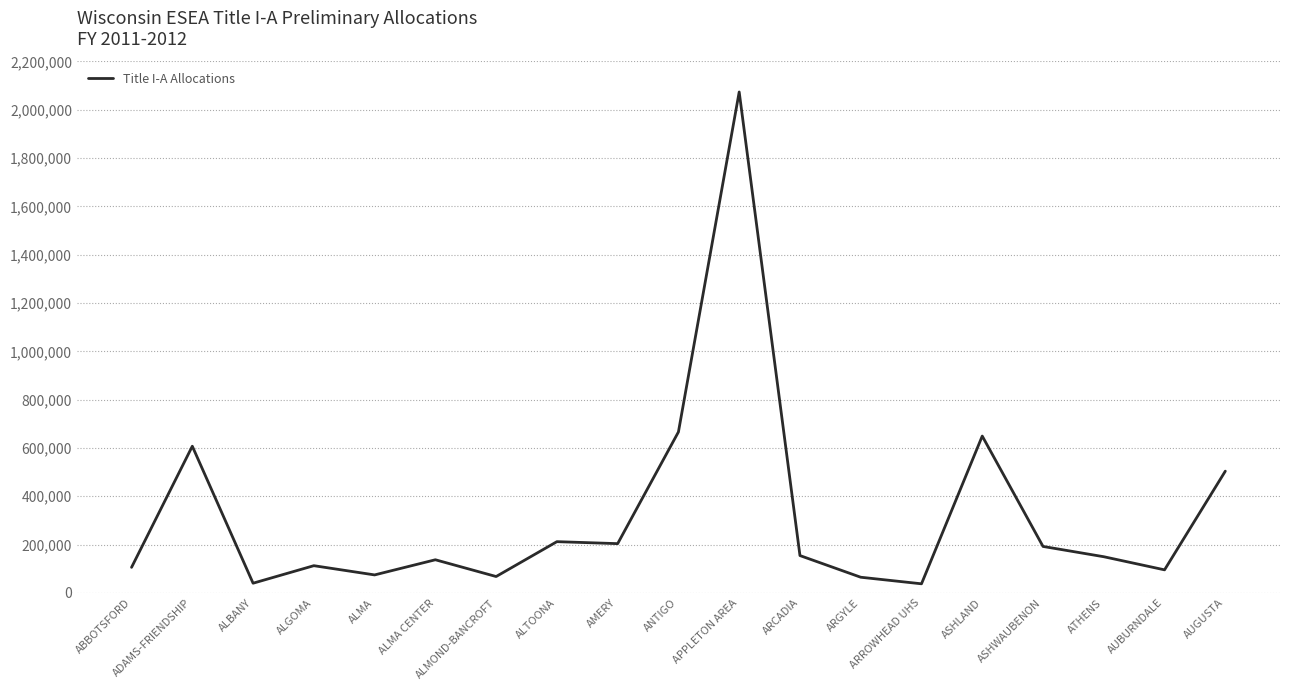

The value at ADAMS-FRIENDSHIP is 607082. True or false?

True